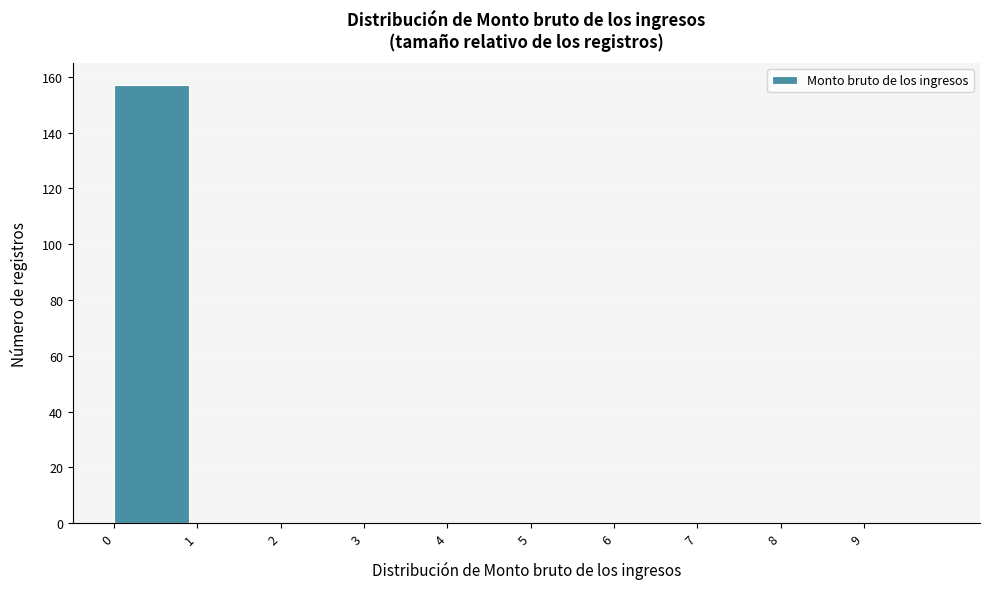

Over which range of the x-axis is the bar tallest?

0 to 1